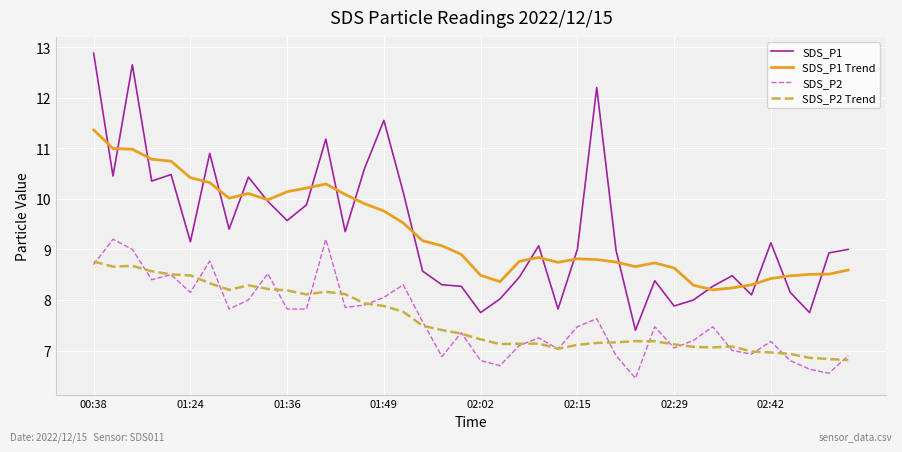

List the series in order of their peak value, lowest first.

SDS_P2 Trend, SDS_P2, SDS_P1 Trend, SDS_P1